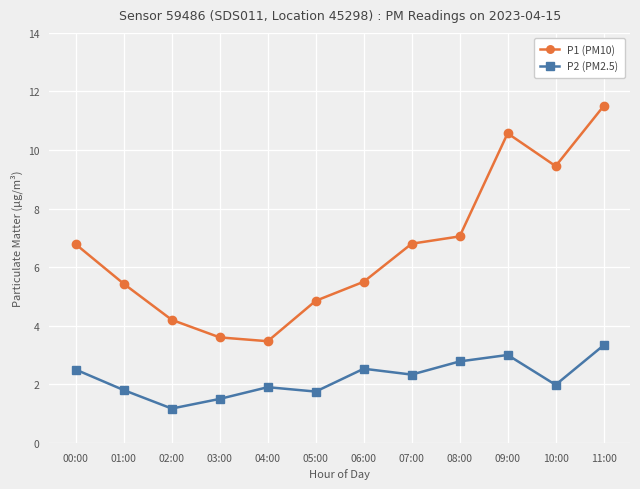

What is the difference between the second highest and second lowest values in the P1 (PM10) series?

7.0